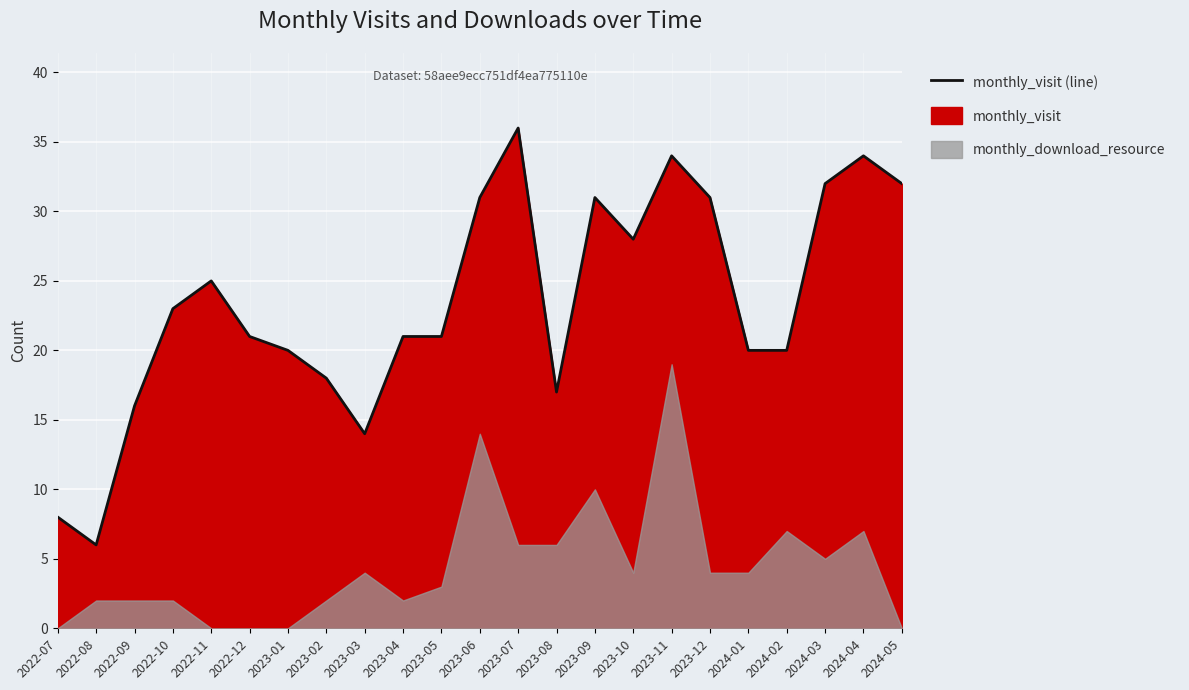

What position from the left is 2024-05?

23